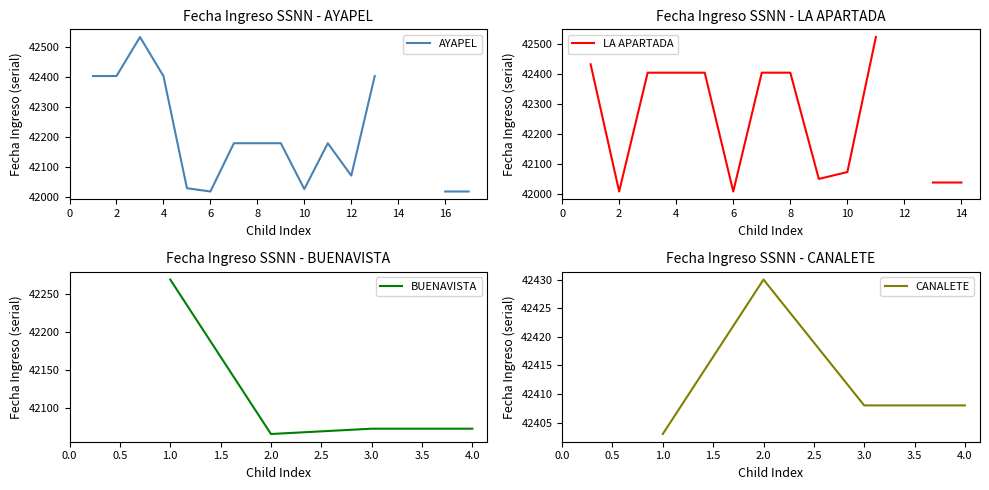

What is the sum of all CANALETE values?

169649